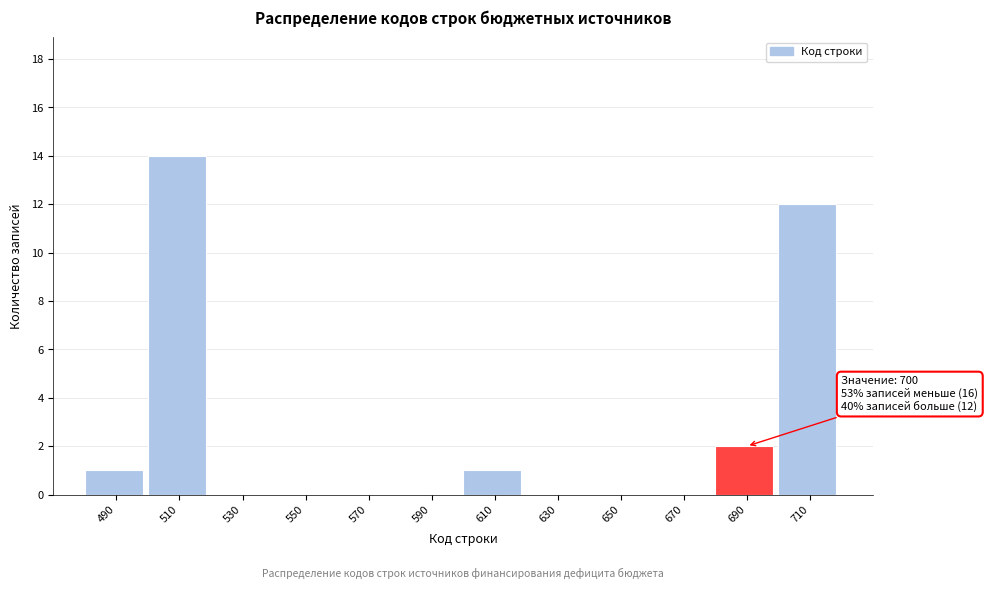

Reading left to right, list all the values displayed in this chart.

490=1	510=14	530=0	550=0	570=0	590=0	610=1	630=0	650=0	670=0	690=2	710=12